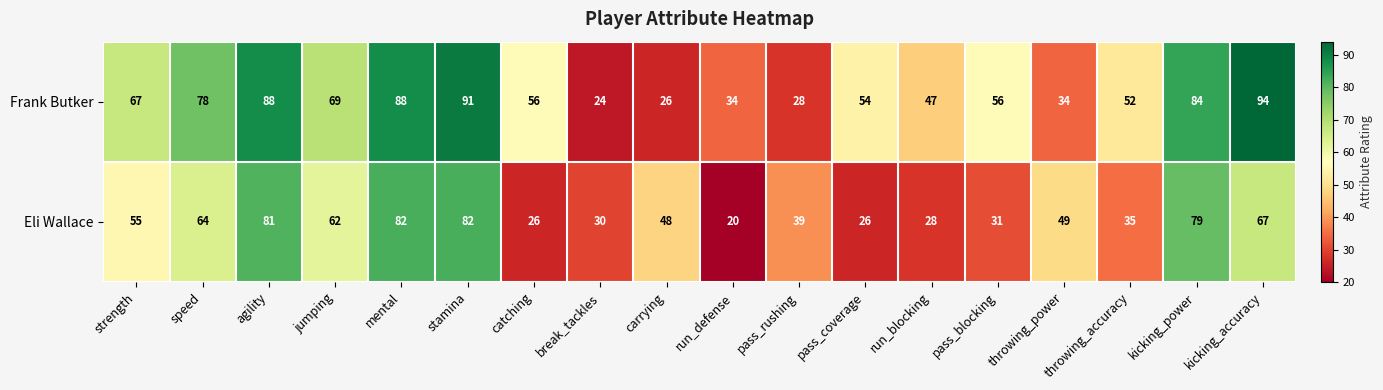

Between mental and pass_coverage, which series saw the biggest shift?

Eli Wallace